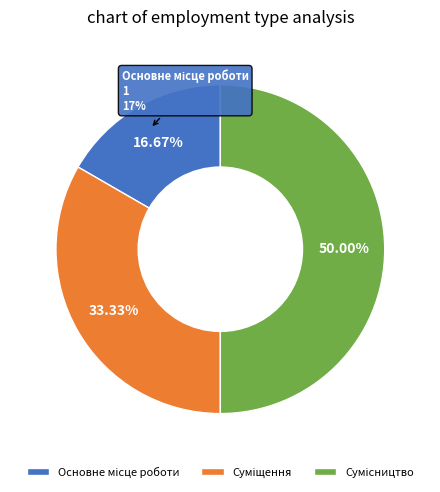

What is the change in value from Основне місце роботи to Суміщення?

+1